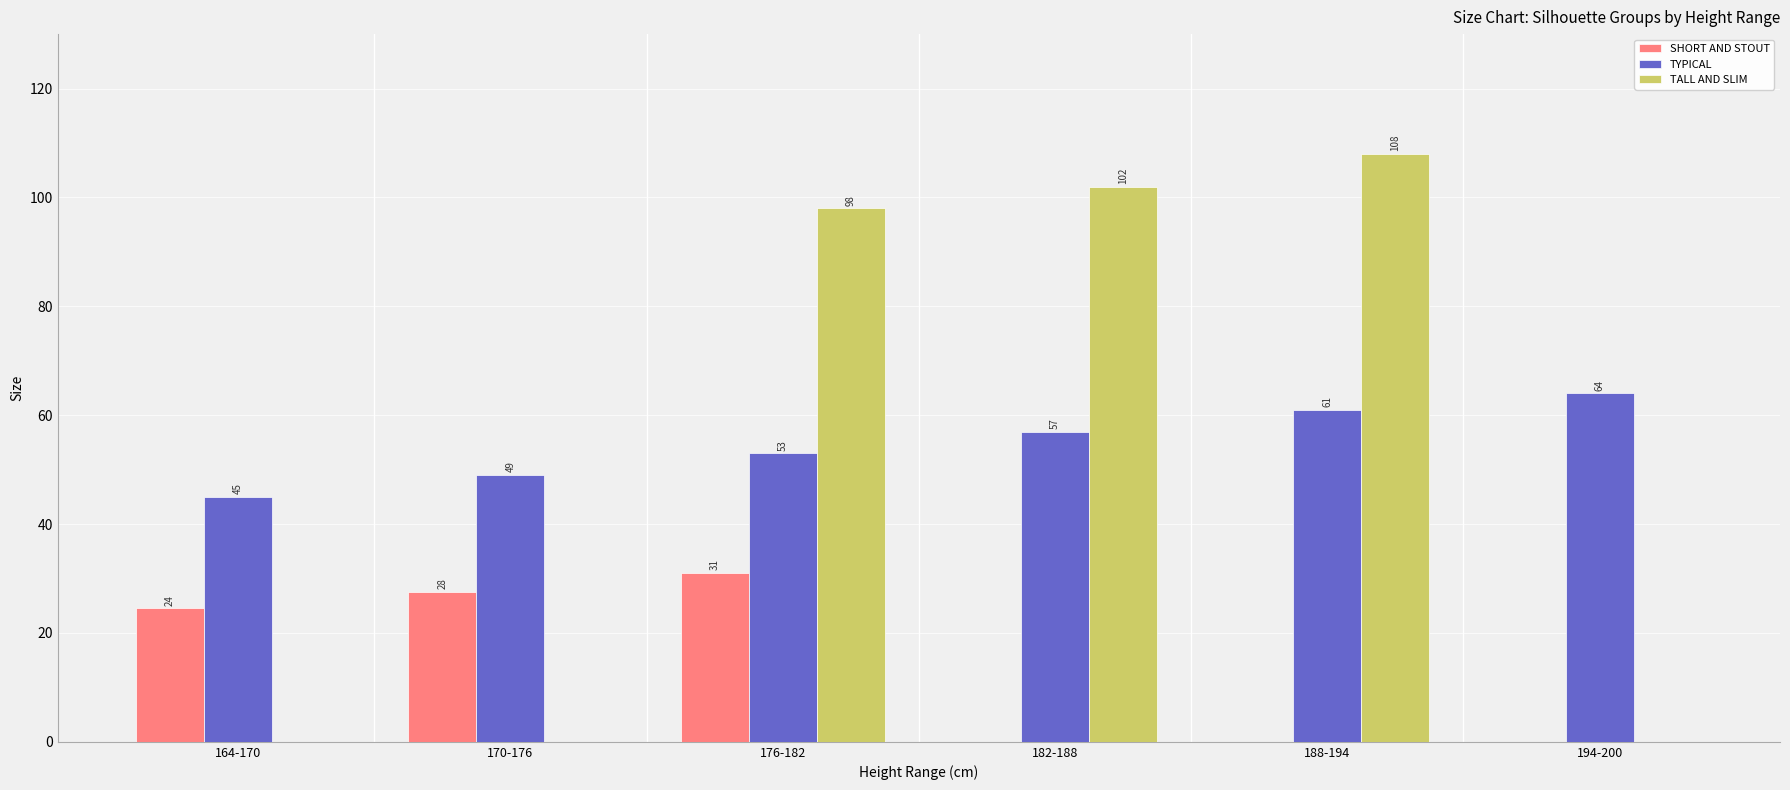

At which label does TALL AND SLIM reach its peak?

188-194